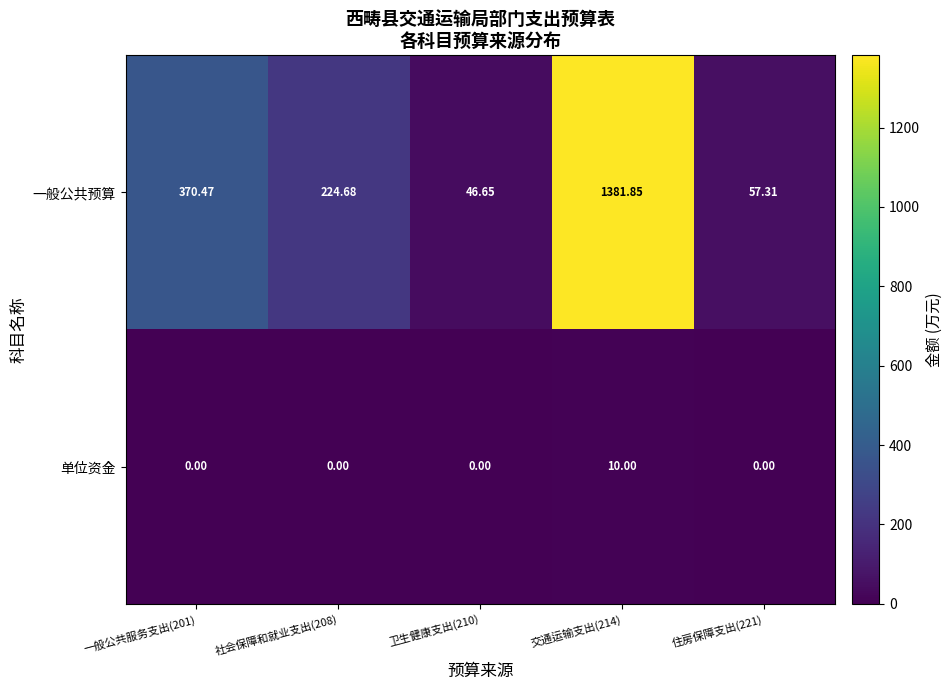

Rank the series by their maximum value, from lowest to highest.

单位资金, 一般公共预算